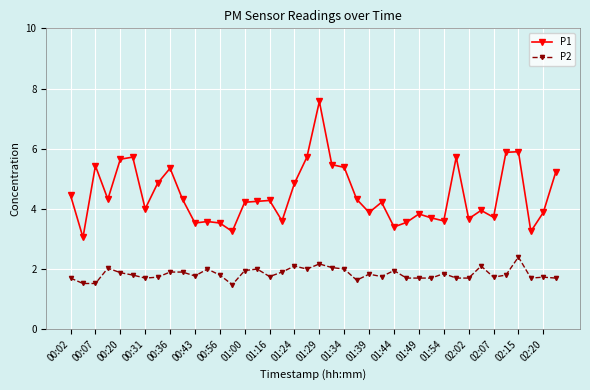

Which series has the widest spread of values?

P1